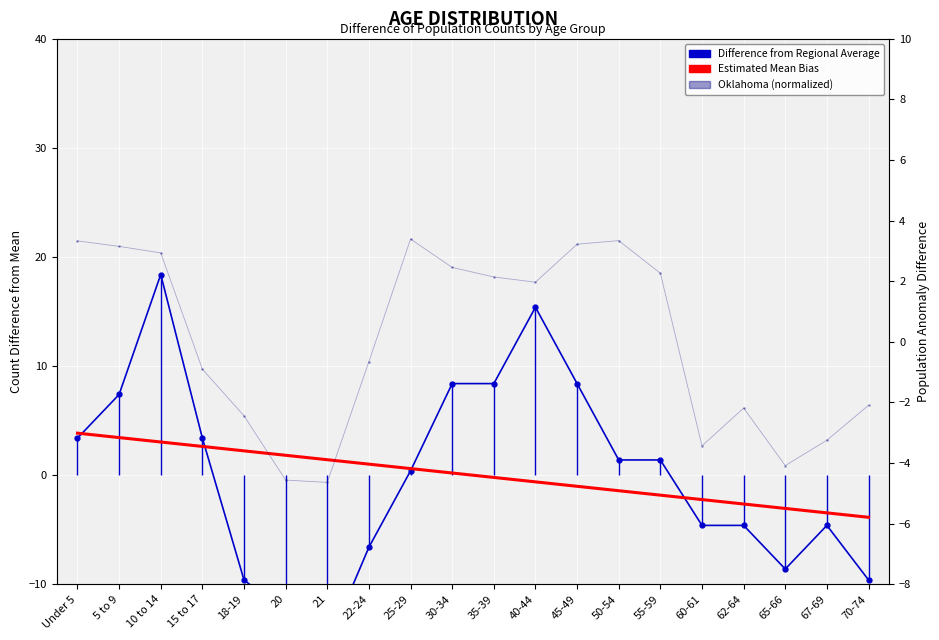

Which series ends up on top after the final intersection of Difference from Regional Average (This Area) and Estimated Mean Bias (Oklahoma)?

Estimated Mean Bias (Oklahoma)